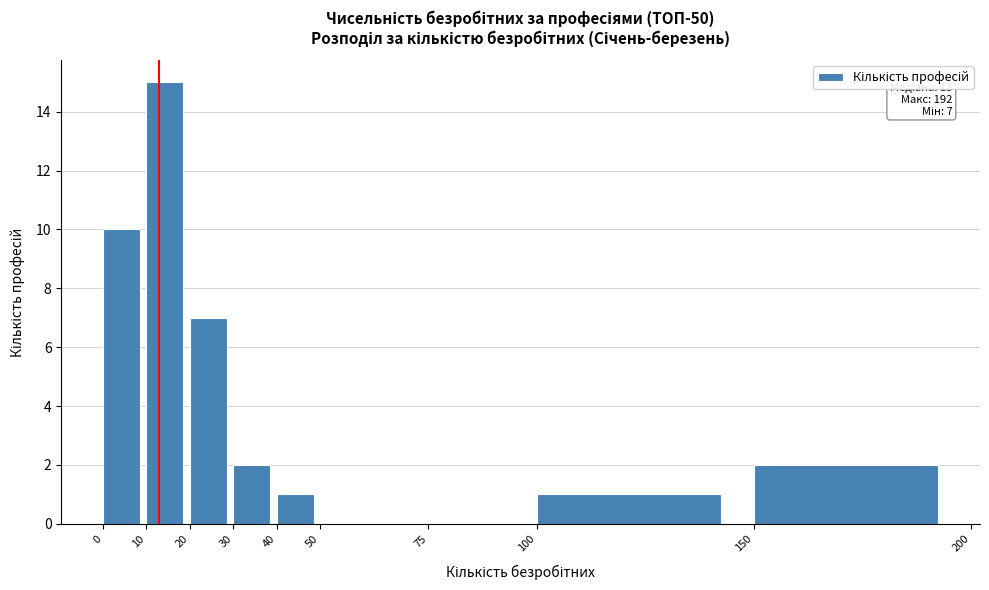

Which range on the x-axis has the tallest bar?

10 to 20